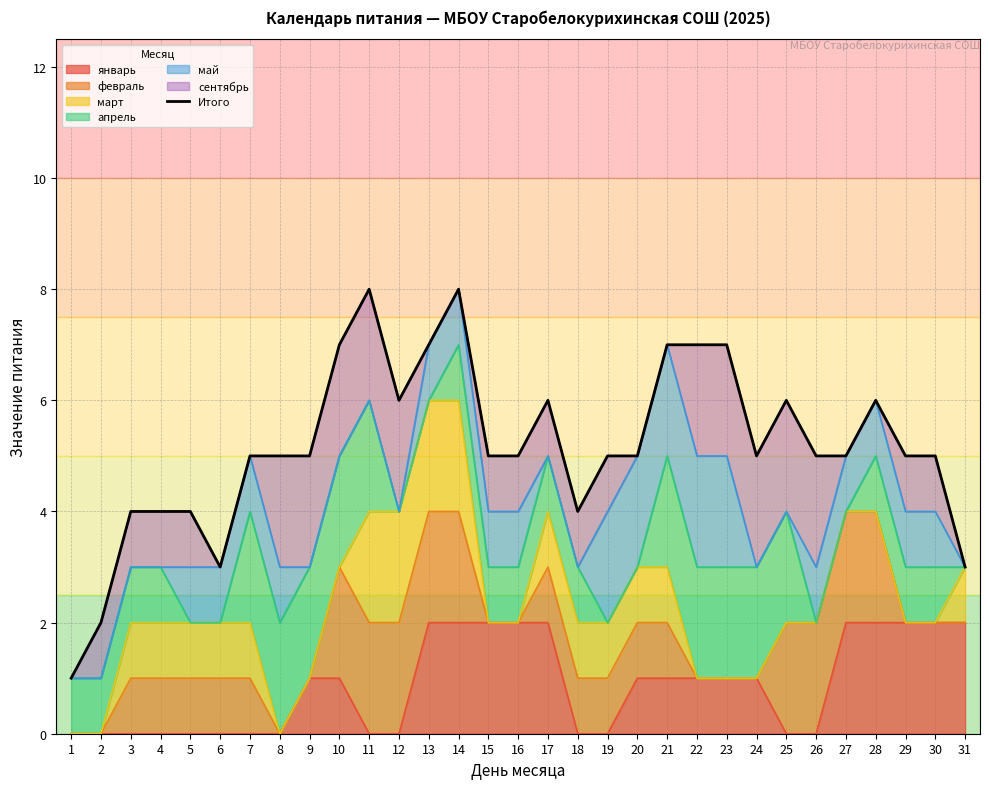

Reading right to left, transcribe all the data shown in this chart.

3	5	5	6	5	5	6	5	7	7	7	5	5	4	6	5	5	8	7	6	8	7	5	5	5	3	4	4	4	2	1